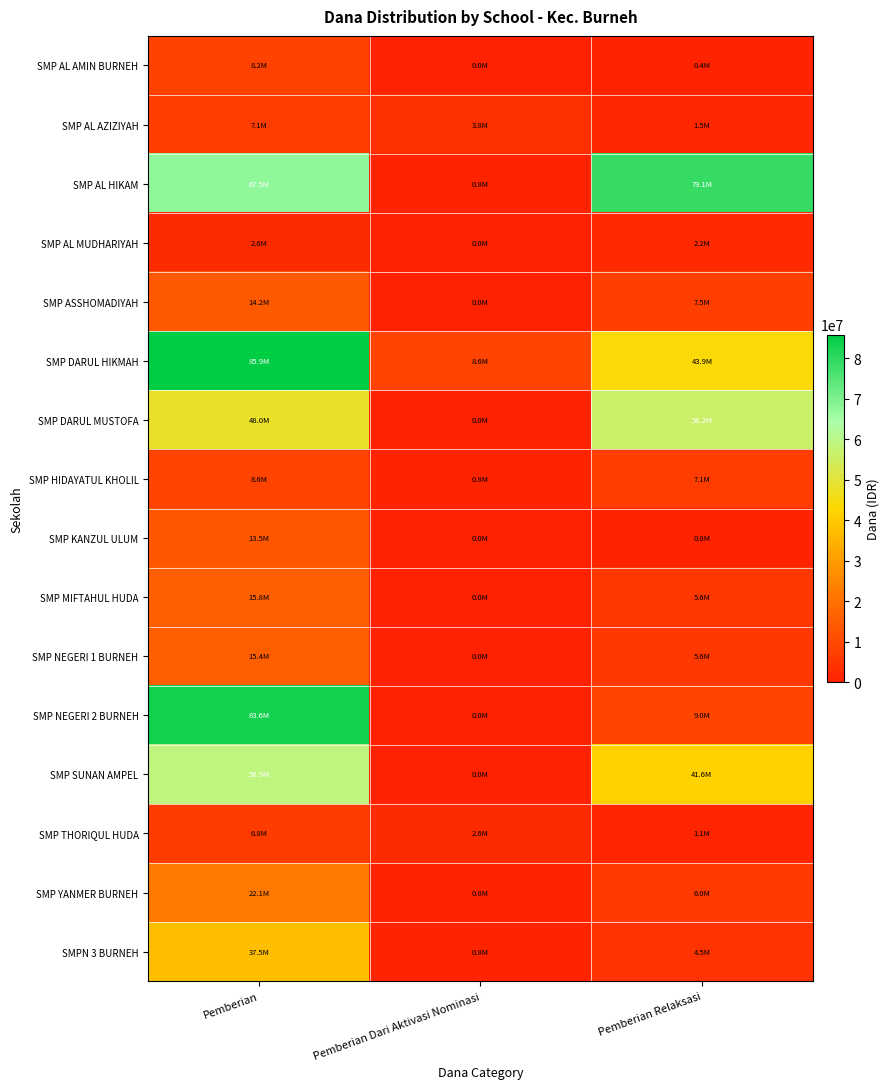

List the series in order of their peak value, lowest first.

SMP AL MUDHARIYAH, SMP THORIQUL HUDA, SMP AL AZIZIYAH, SMP AL AMIN BURNEH, SMP HIDAYATUL KHOLIL, SMP KANZUL ULUM, SMP ASSHOMADIYAH, SMP NEGERI 1 BURNEH, SMP MIFTAHUL HUDA, SMP YANMER BURNEH, SMPN 3 BURNEH, SMP DARUL MUSTOFA, SMP SUNAN AMPEL, SMP AL HIKAM, SMP NEGERI 2 BURNEH, SMP DARUL HIKMAH